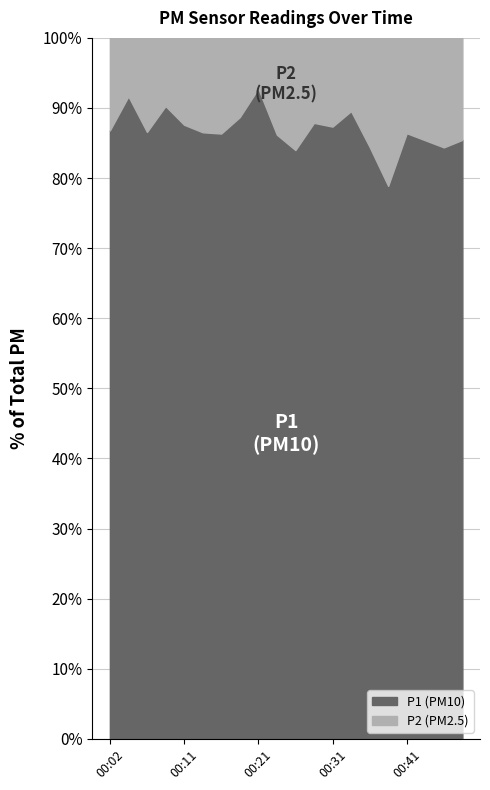

Between 00:04 and 00:24, which is larger?

00:04